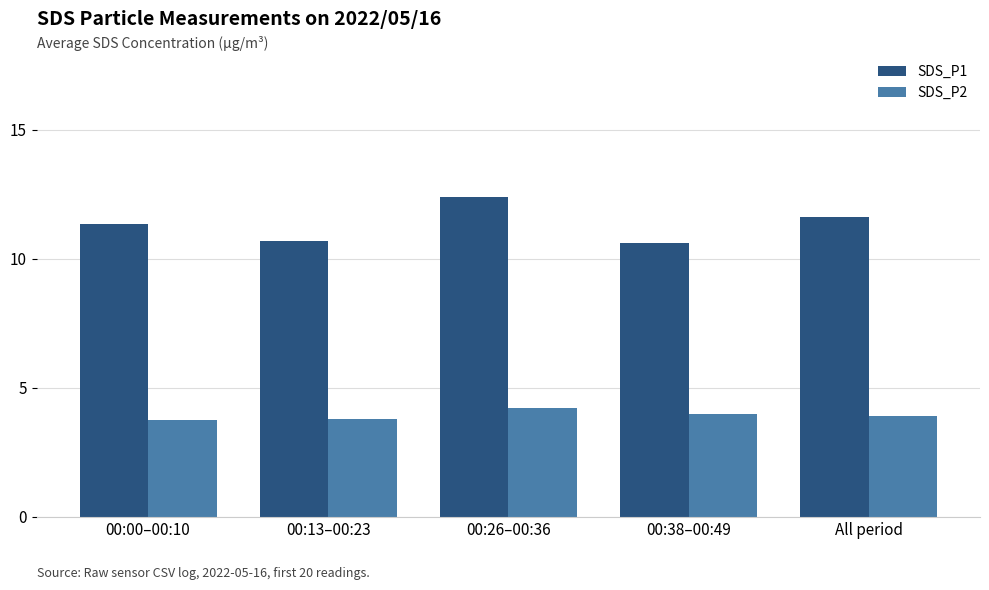

Rank the series at 00:00–00:10 from lowest to highest value.

SDS_P2, SDS_P1